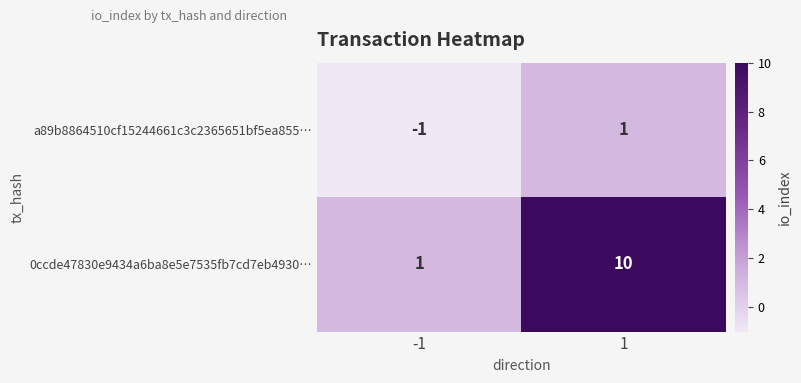

What is the maximum value shown in the chart?

10